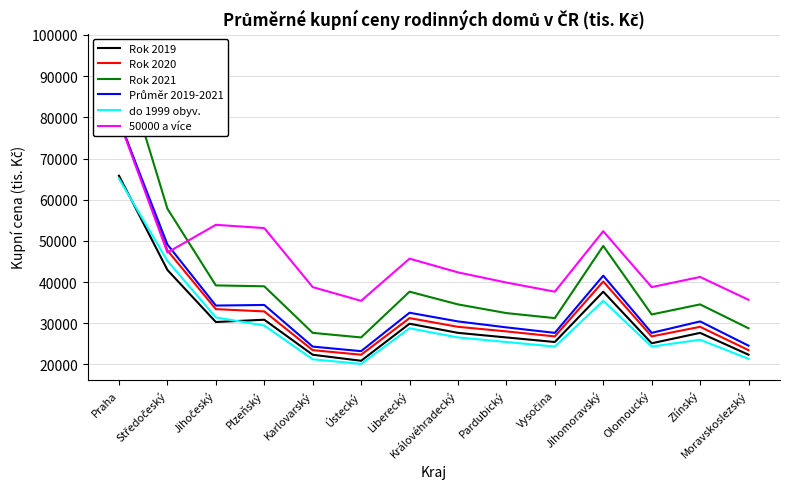

True or false: Průměr 2019-2021 and Rok 2021 cross at least once.

False